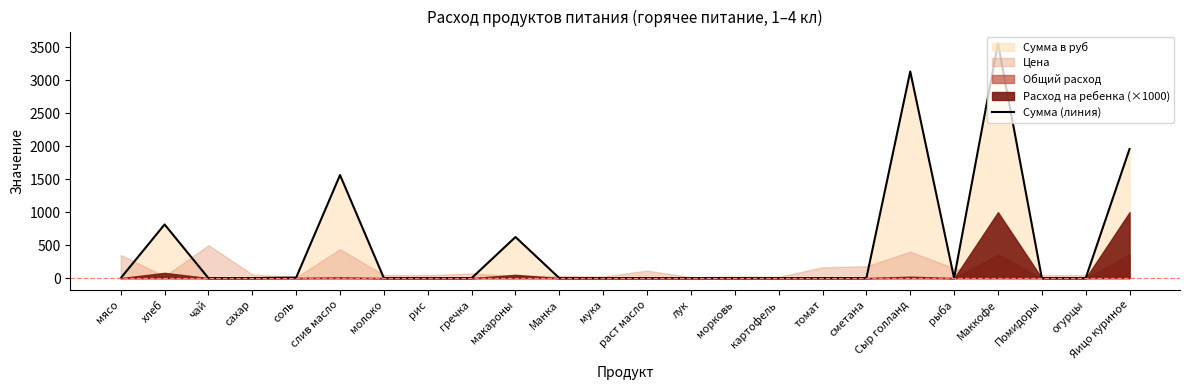

Does the chart have visible grid lines?

No